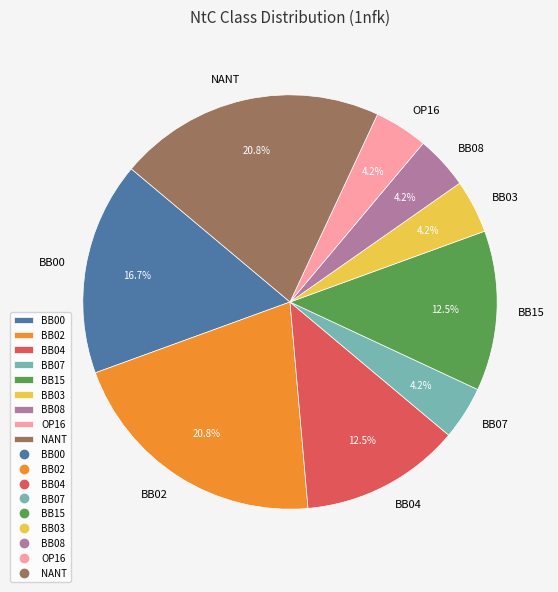

Is there a majority slice in this chart?

No